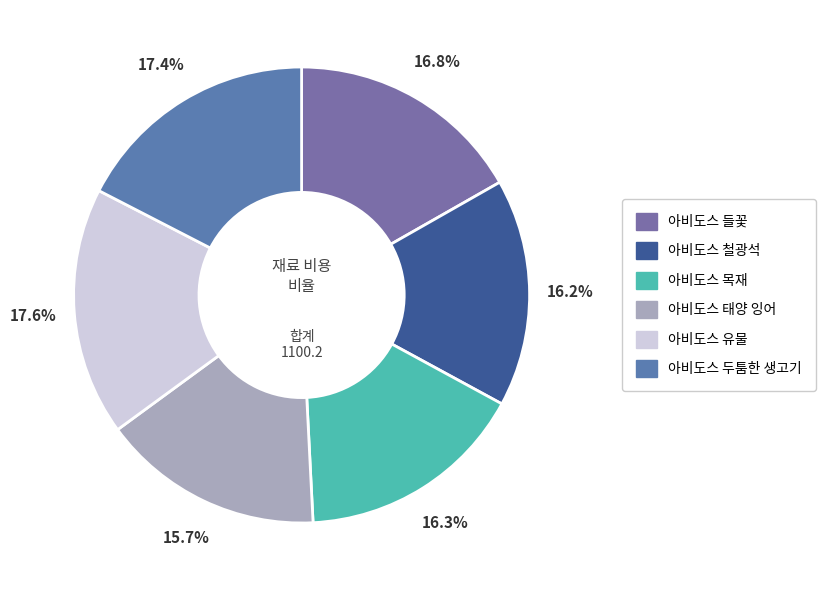

To the nearest percent, what is the difference between the 아비도스 태양 잉어 and 아비도스 목재 slice percentages?

1%